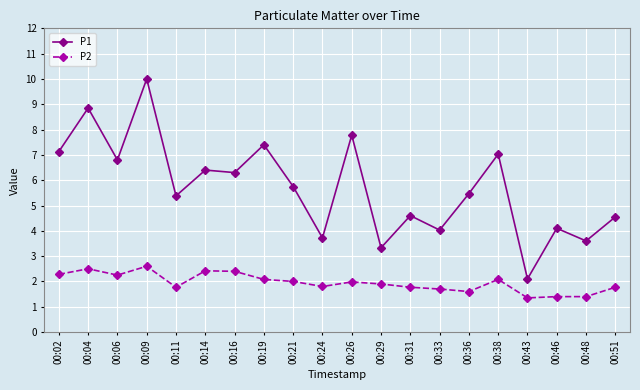

Is it true that P1 equals 3.7 at 00:24?

True